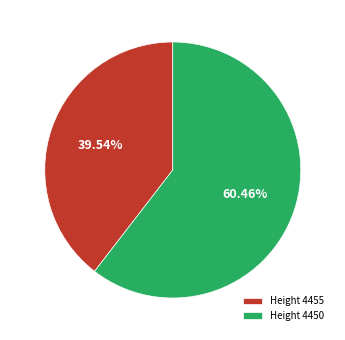

What is the largest slice in the pie chart?

4450